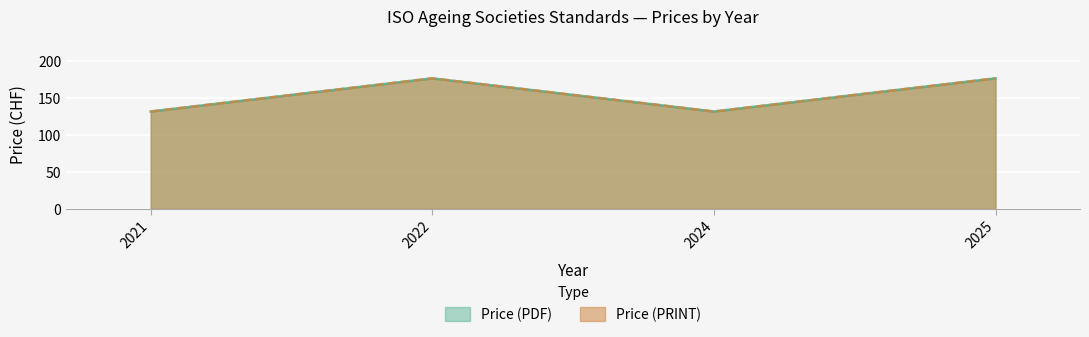

Does the chart display data point markers on the line(s)?

No